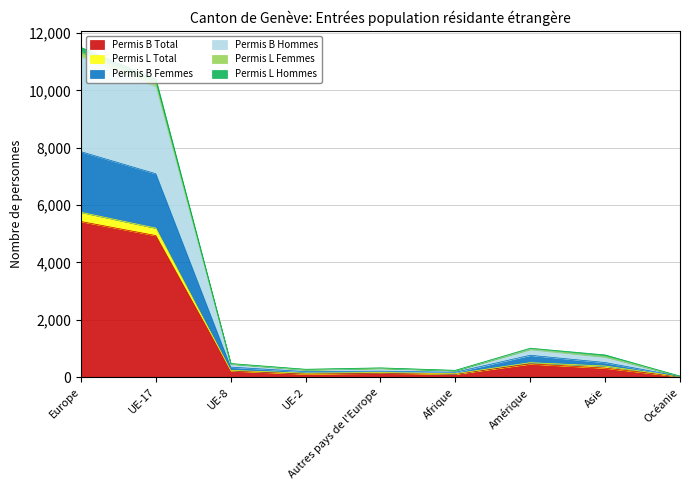

What is the highest value of the Permis B Total series?

5428